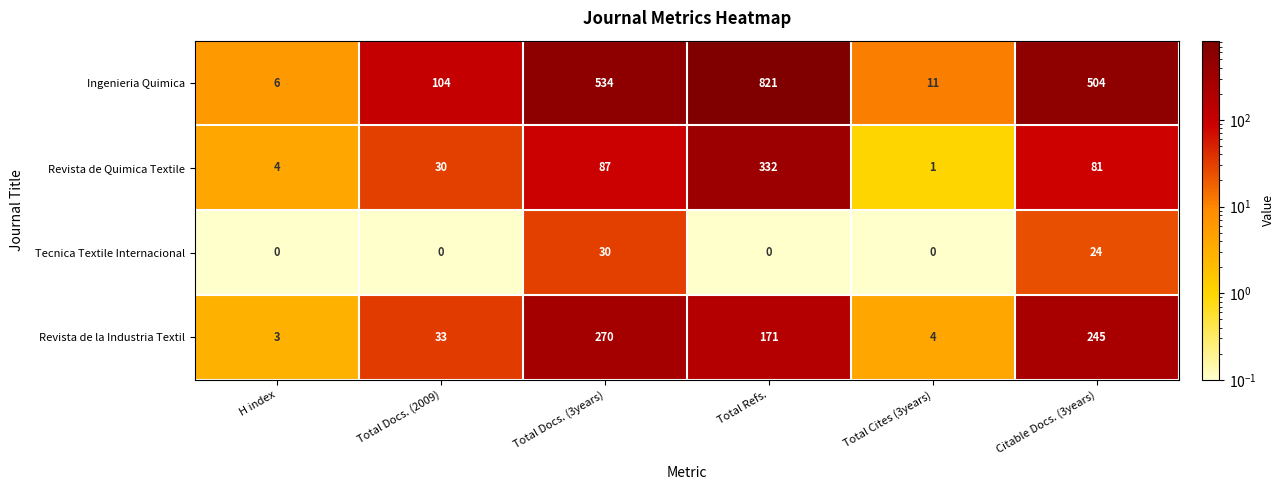

True or false: Revista de Quimica Textile has a value of 30 at Total Docs. (2009).

True